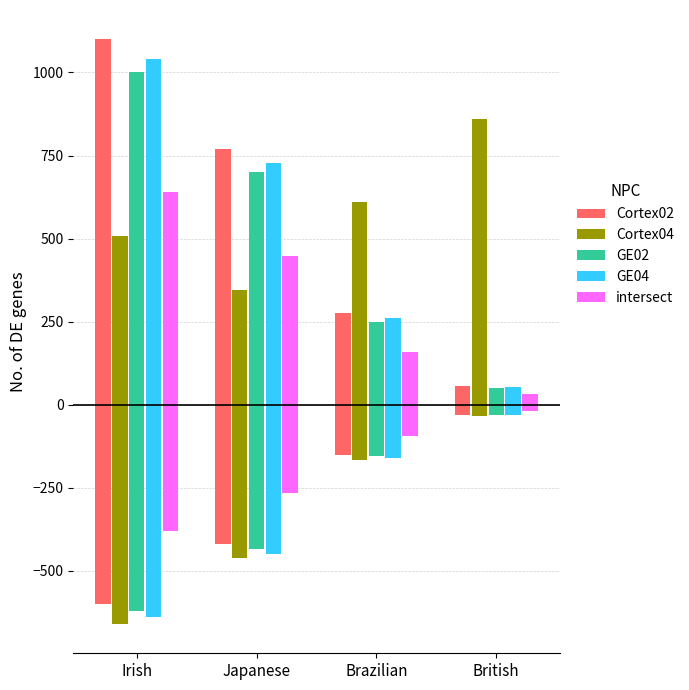

Which label corresponds to the smallest value in the chart?

British